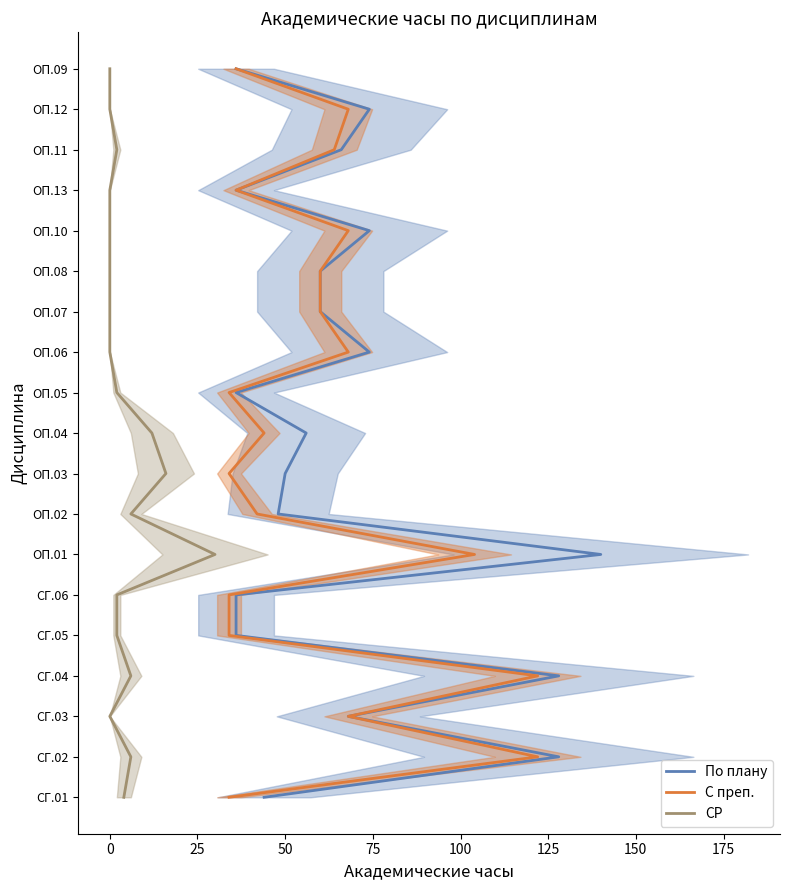

Count the number of categories in the chart.

19